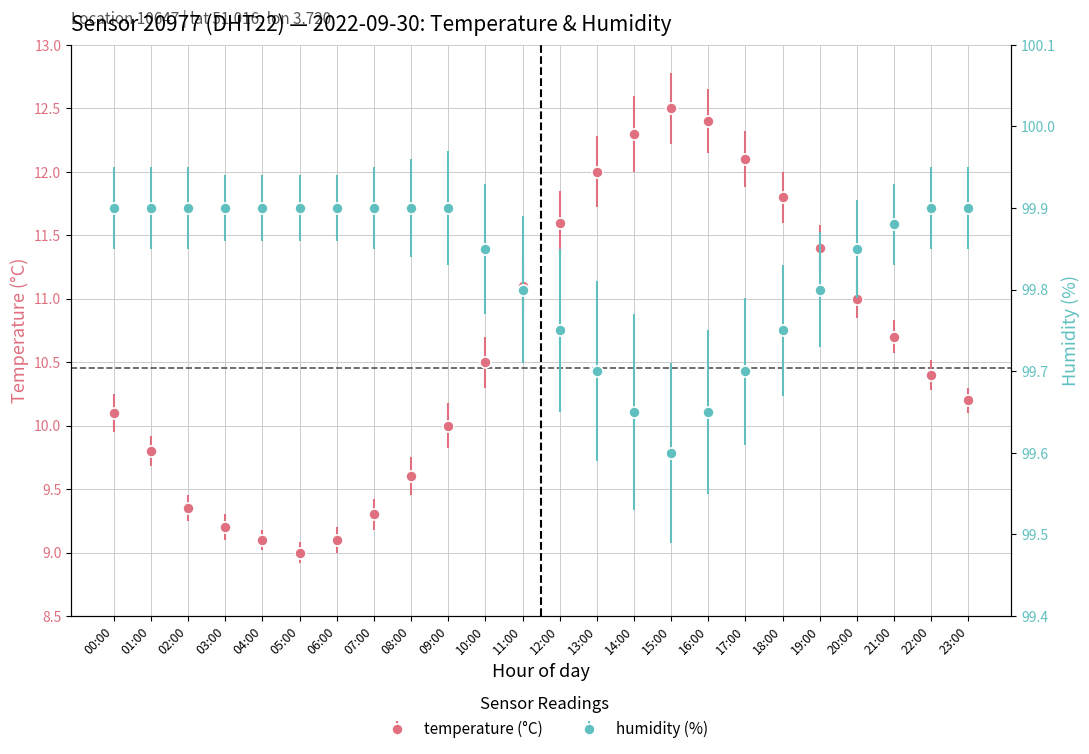

Is the value of temperature at 23:00 greater than the value of humidity at 12:00?

No